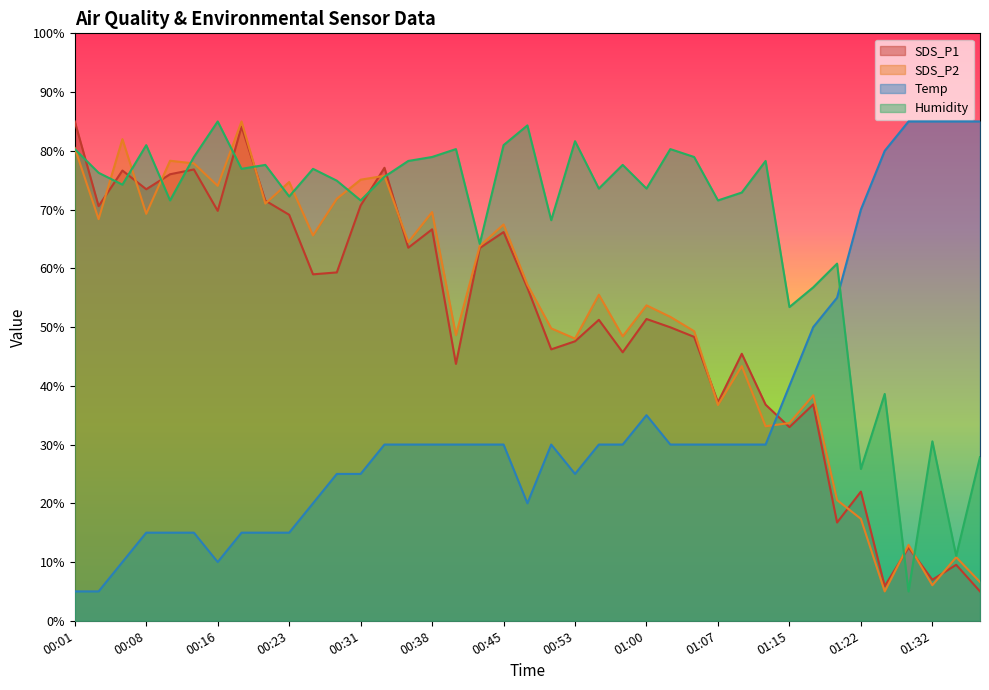

How many data points in Temp are above 29?

24